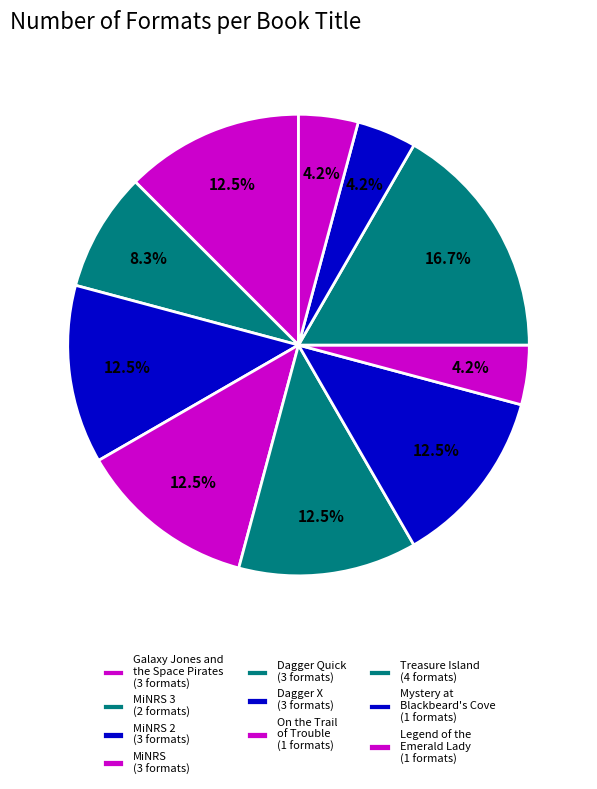

How many segments does this pie chart have?

10